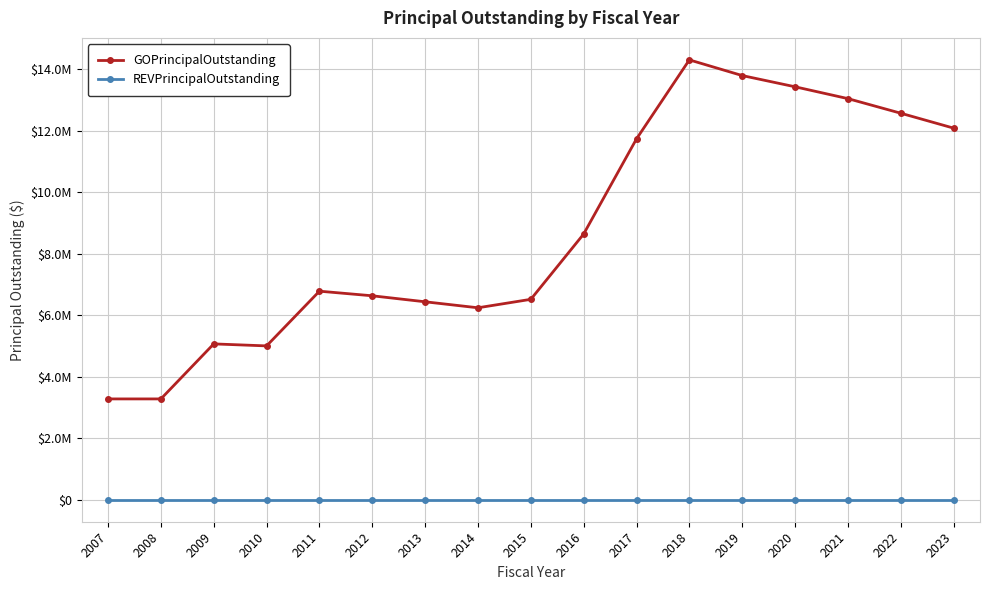

At how many categories does at least one series exceed 3622260?

15